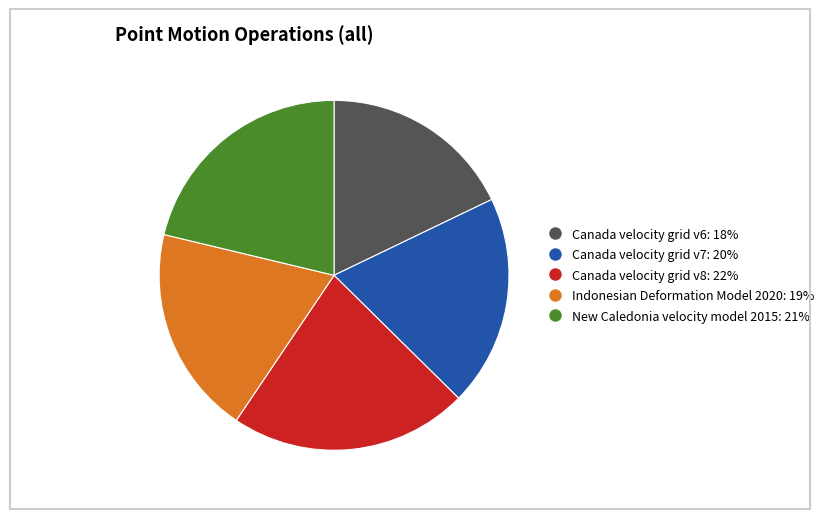

Does Canada velocity grid v8 account for over 50% of the chart?

No